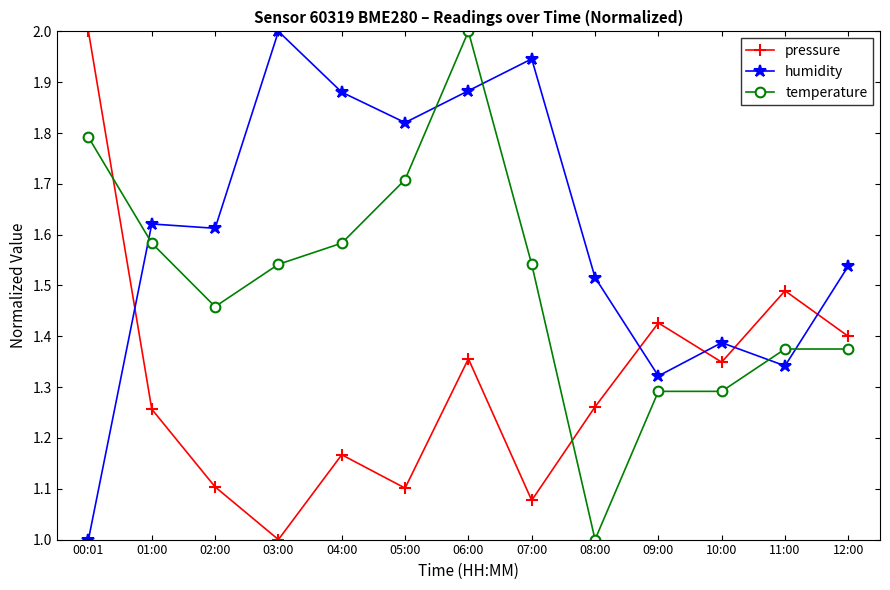

At how many categories does at least one series exceed 1?

13